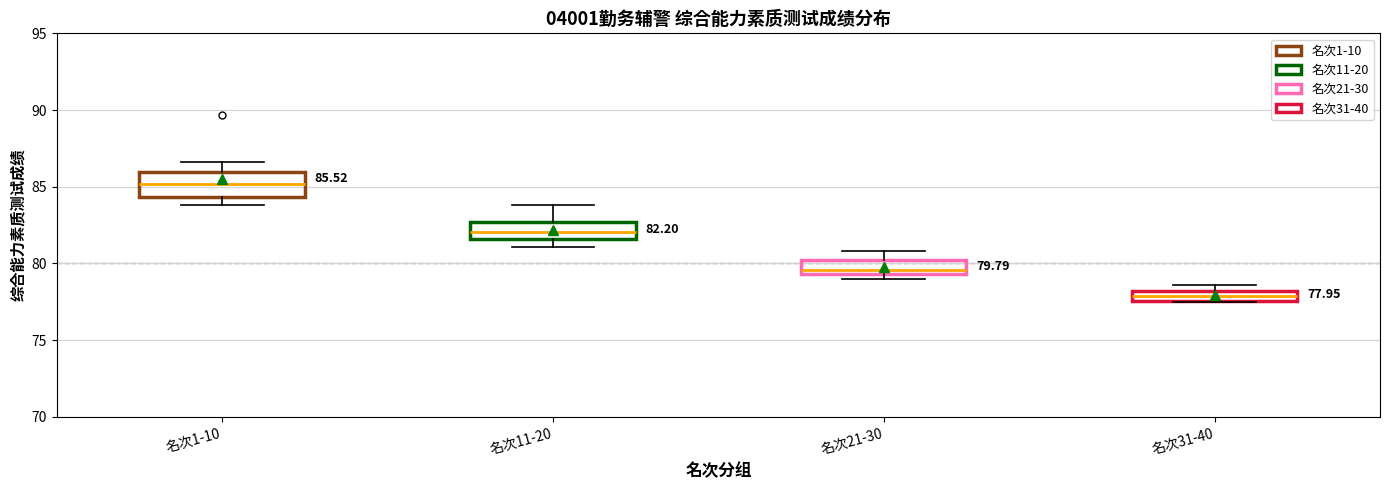

Comparing the boxes themselves (not the whiskers), which one is the tallest?

名次1-10